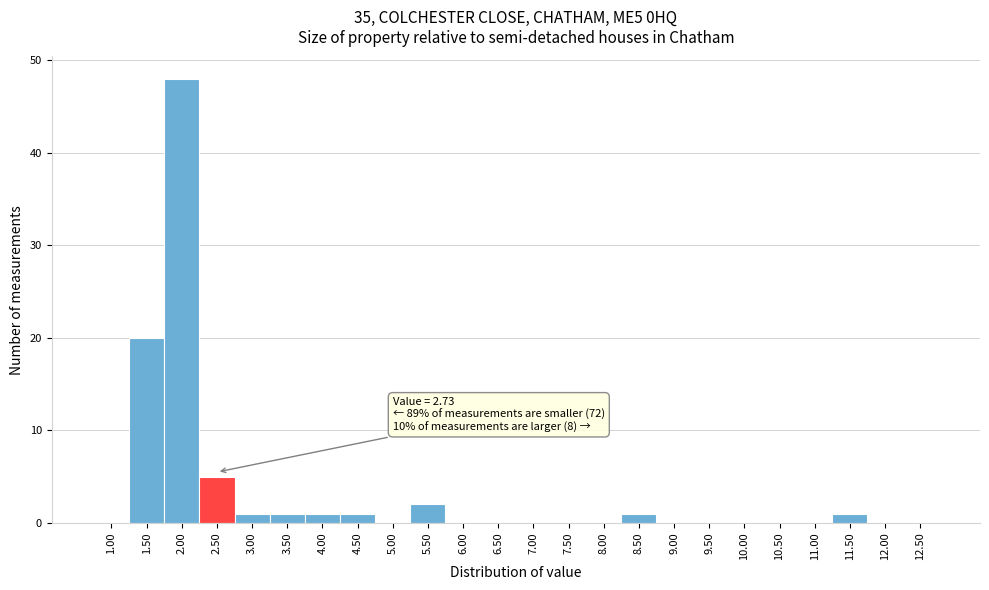

Reading left to right, extract all data points from this chart.

1.00=0	1.50=20	2.00=48	2.50=5	3.00=1	3.50=1	4.00=1	4.50=1	5.00=0	5.50=2	6.00=0	6.50=0	7.00=0	7.50=0	8.00=0	8.50=1	9.00=0	9.50=0	10.00=0	10.50=0	11.00=0	11.50=1	12.00=0	12.50=0